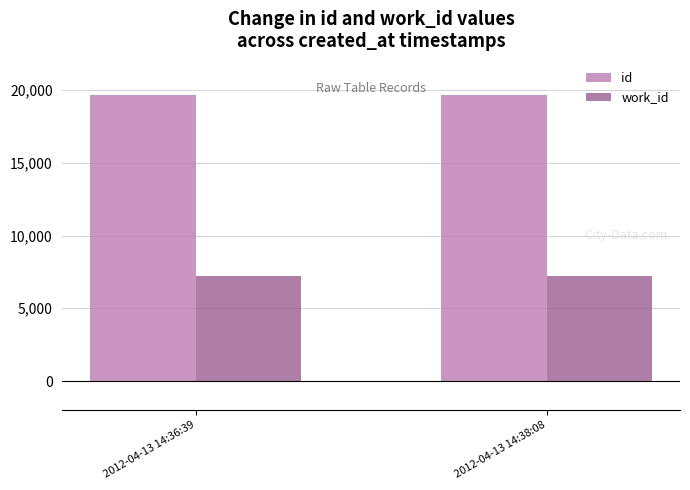

What is the value of the id bar at the 2nd from the left?

19687